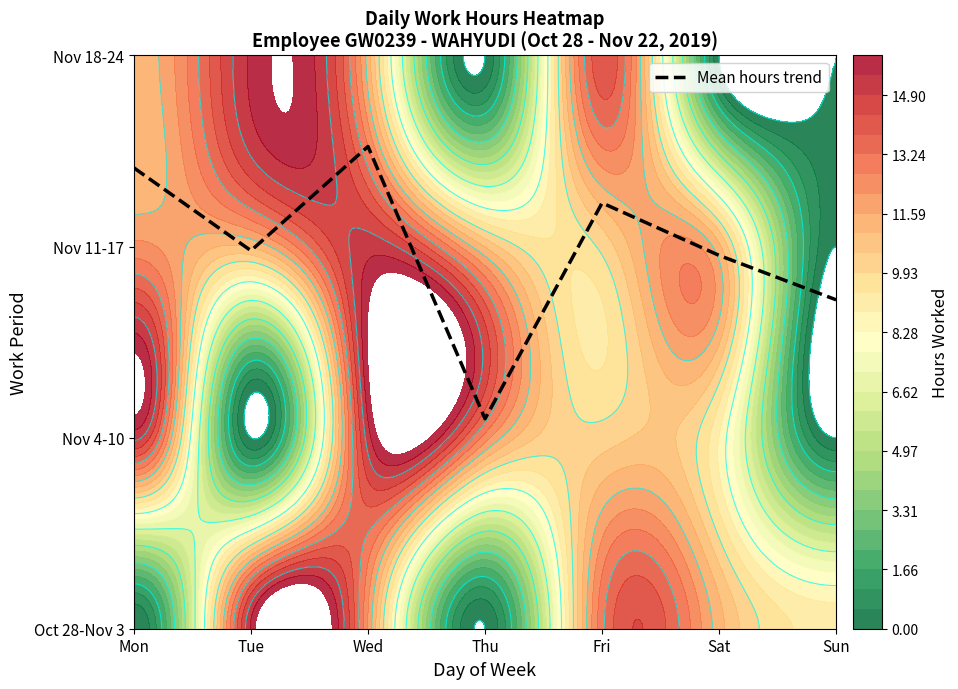

List the labels in order of value, largest first.

Wed, Mon, Fri, Tue, Sat, Sun, Thu